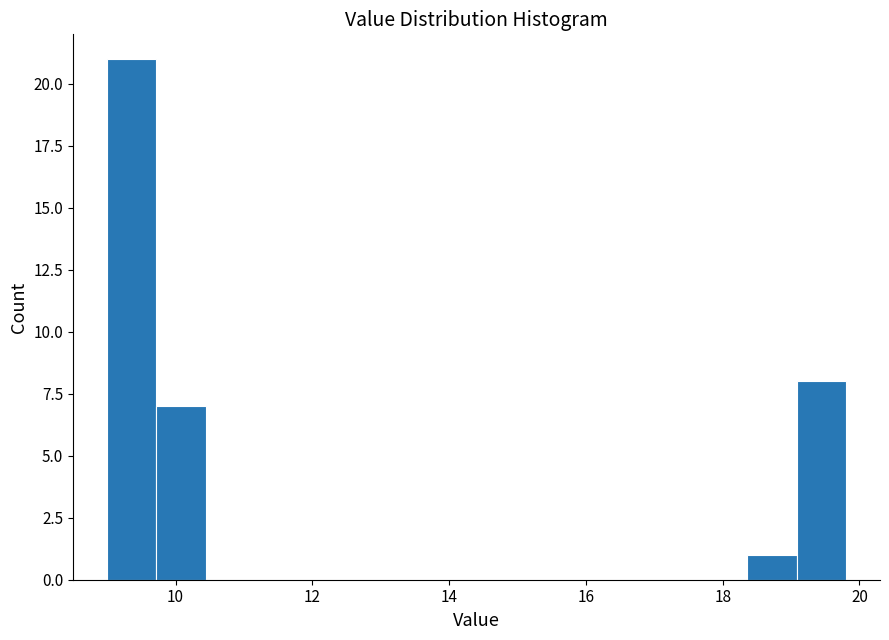

Around what value on the x-axis is the tallest bar? Give the approximate position of its centre, as read against the axis.

9.4